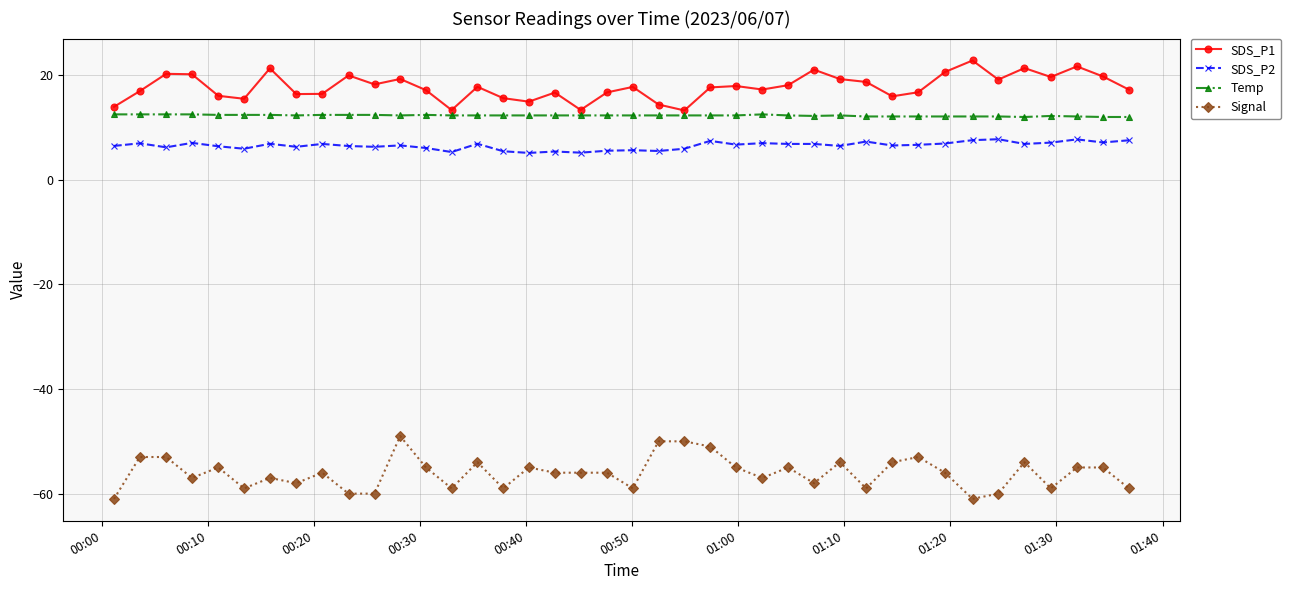

True or false: Temp and Signal intersect in this chart.

False